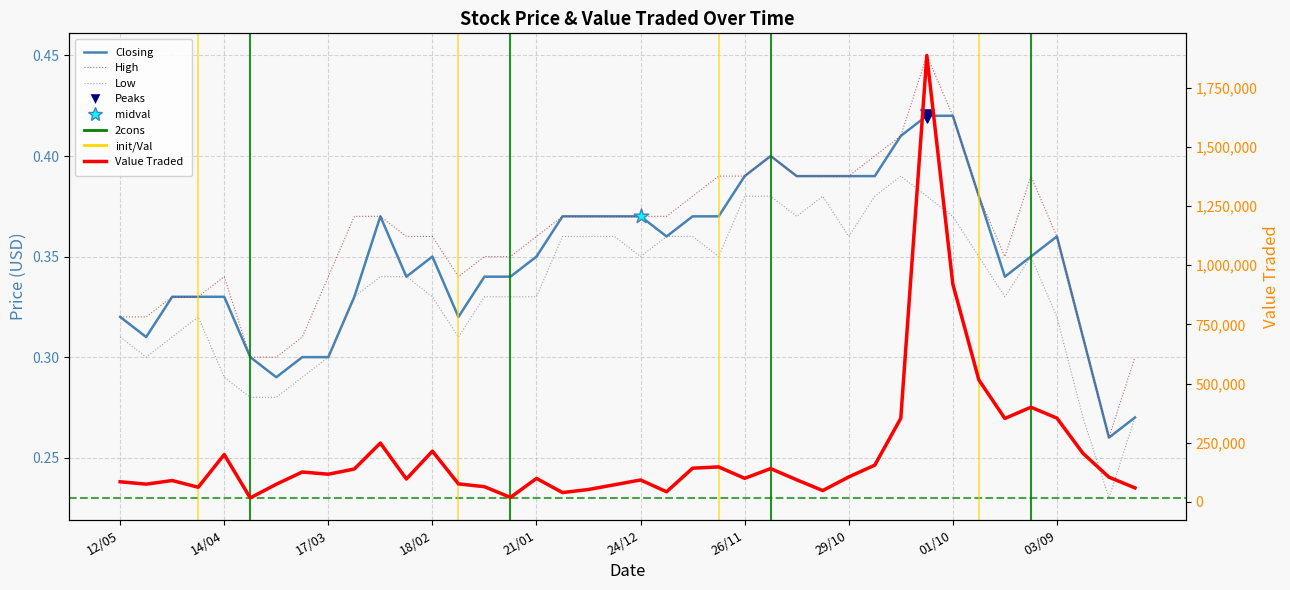

Which series has the largest total across all categories?

Value Traded